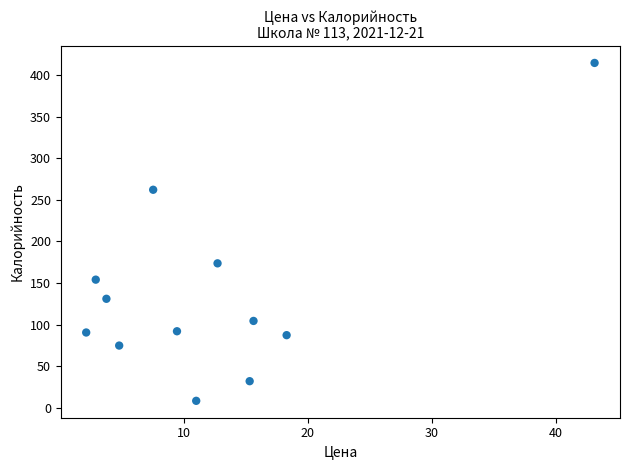

What is the range of Y values (max minus min)?

406.0